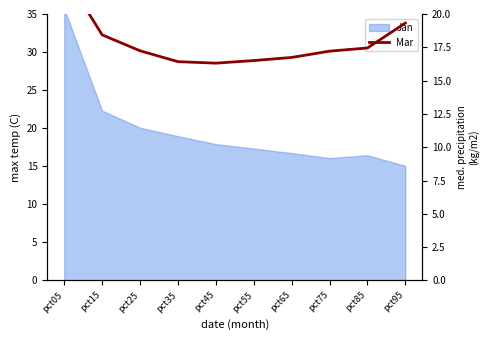

At which category does the chart reach its peak across all series?

pct05